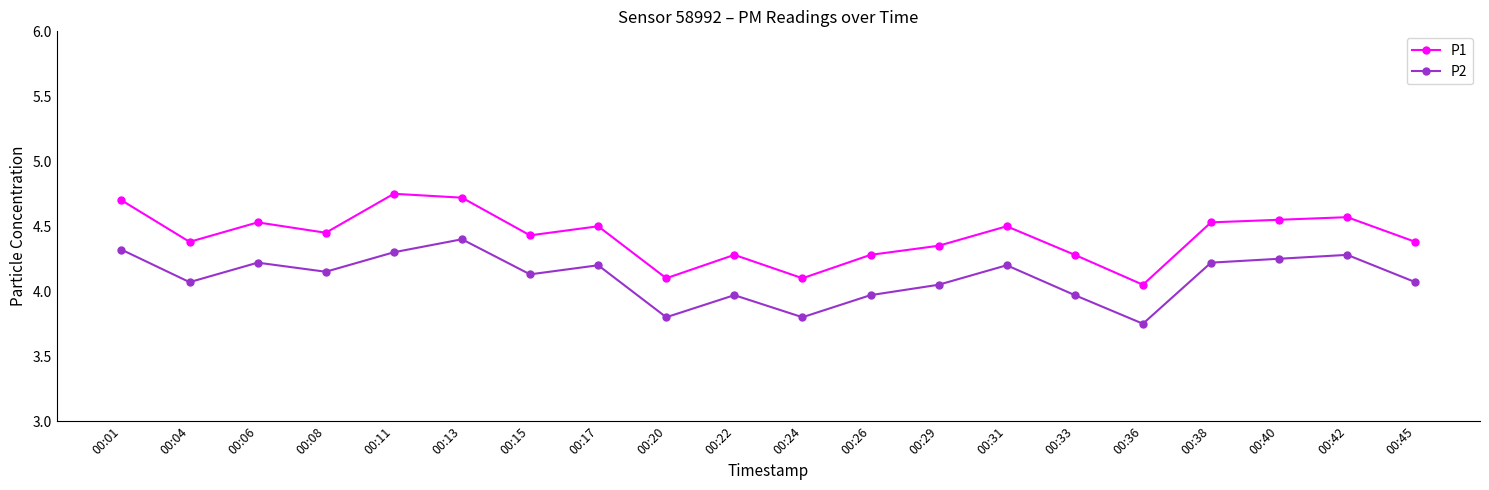

At which category is the sum across all series the highest?

00:13